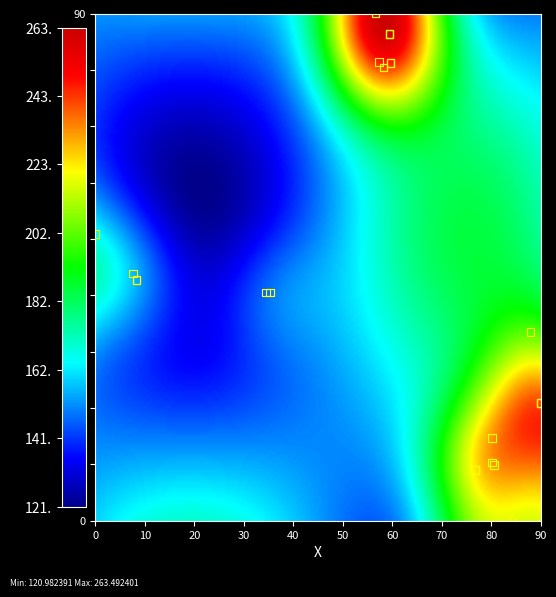

What Y value in the scatter plot is closest to 45?

43.9